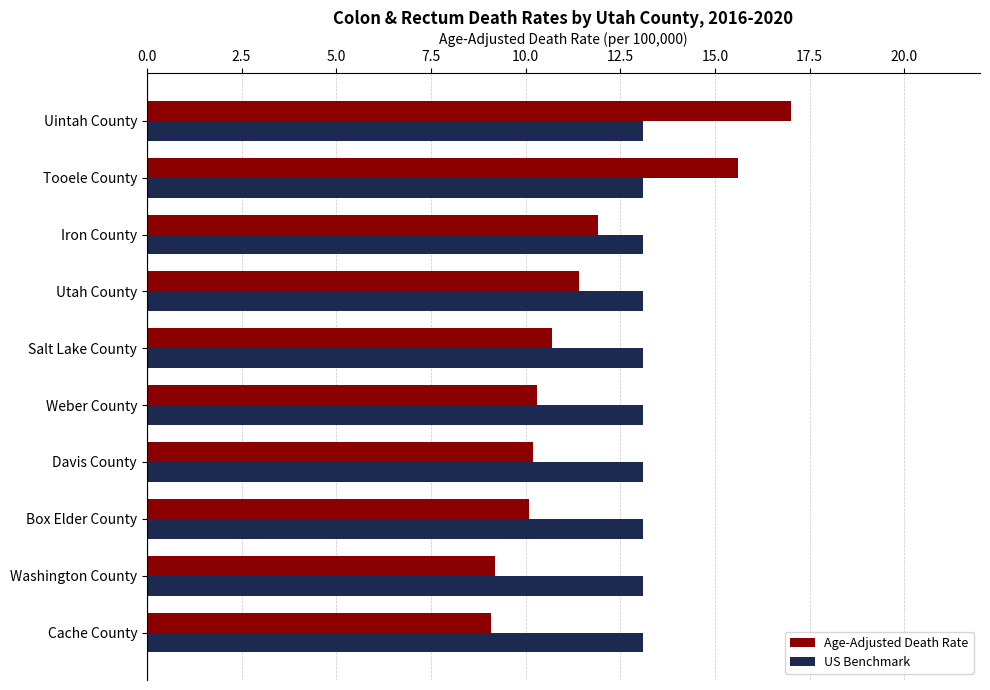

Is it true that US Benchmark equals 13.1 at Washington County?

True